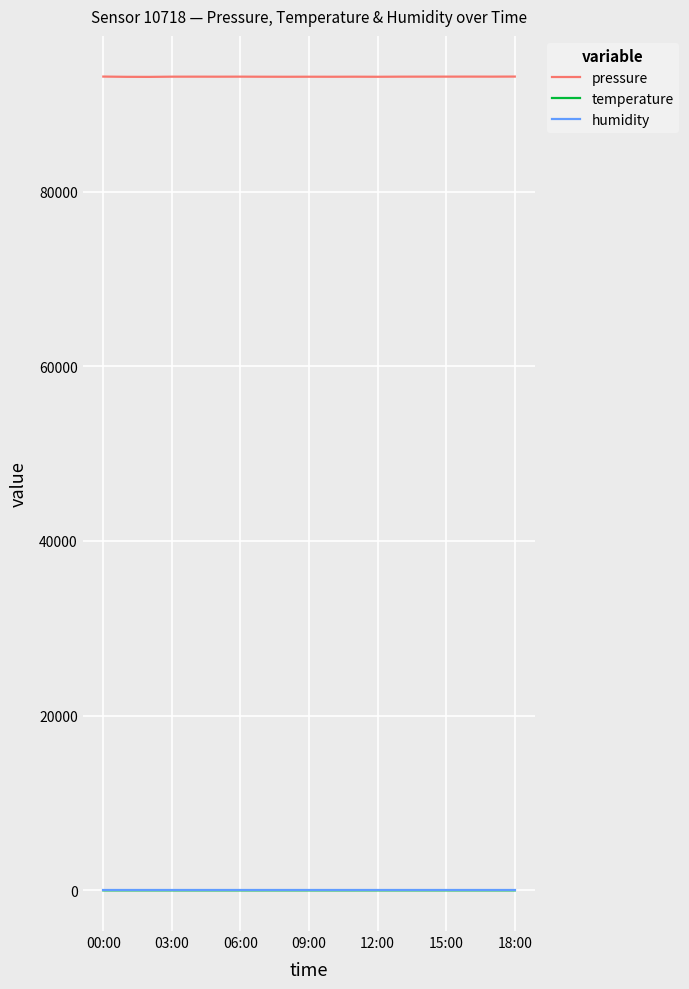

True or false: humidity and temperature cross at least once.

False